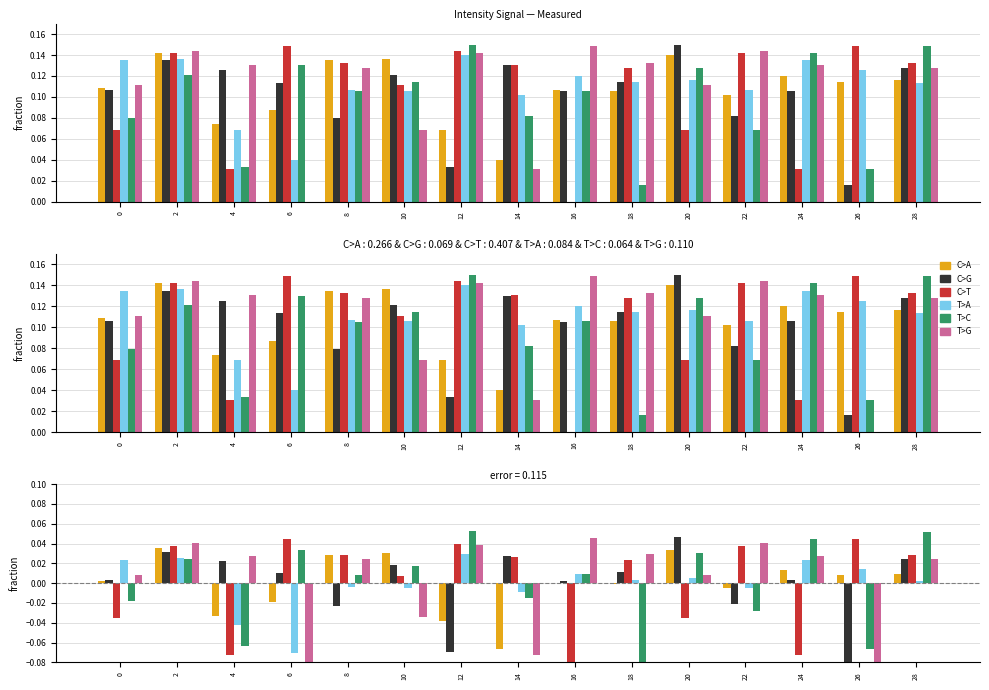

How many positive values does the T>G series have?

11